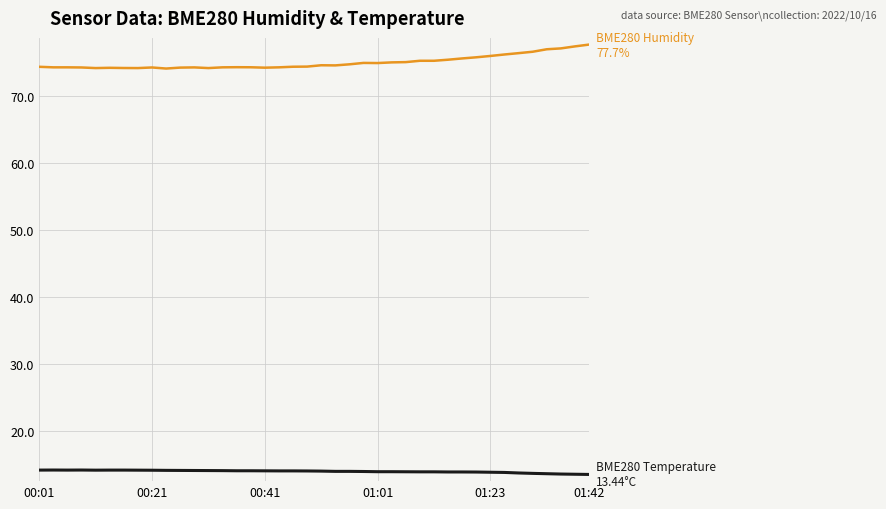

What is the smallest value displayed?

13.4